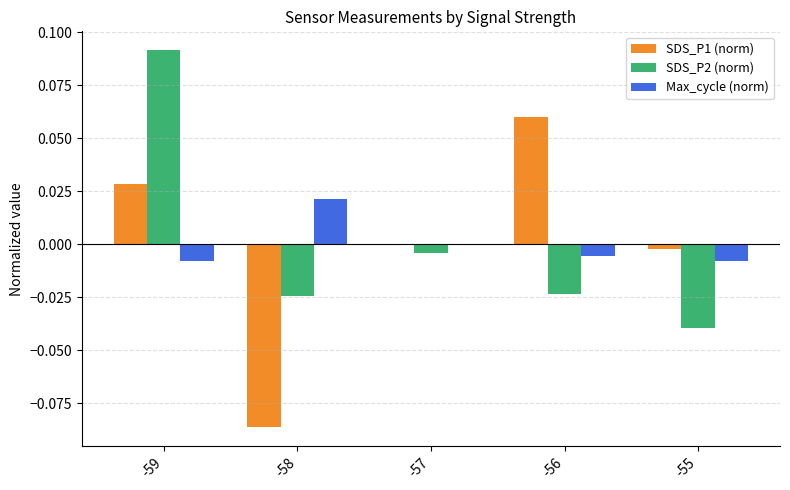

Is the value of SDS_P1 (norm) at -55 greater than the value of SDS_P2 (norm) at -59?

No